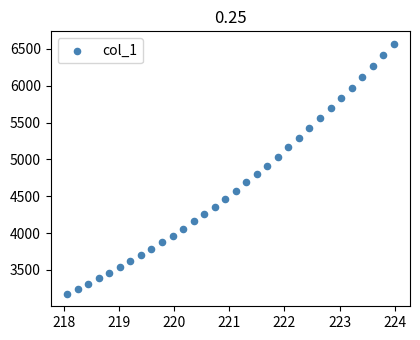

What is the range of X values (max minus min)?

5.9